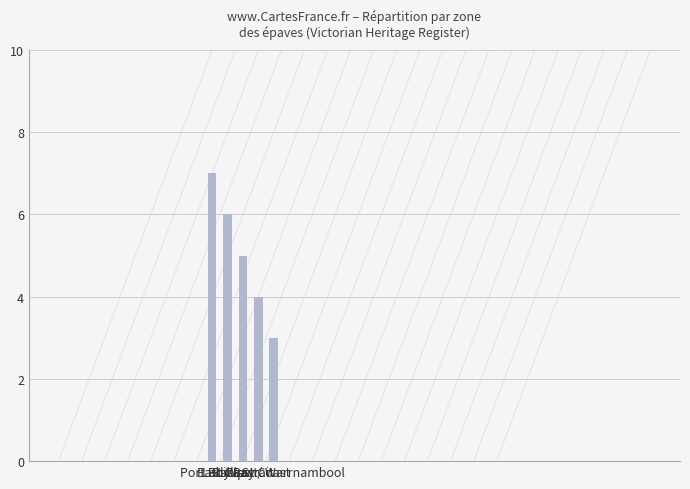

Does the chart contain stacked bars?

No